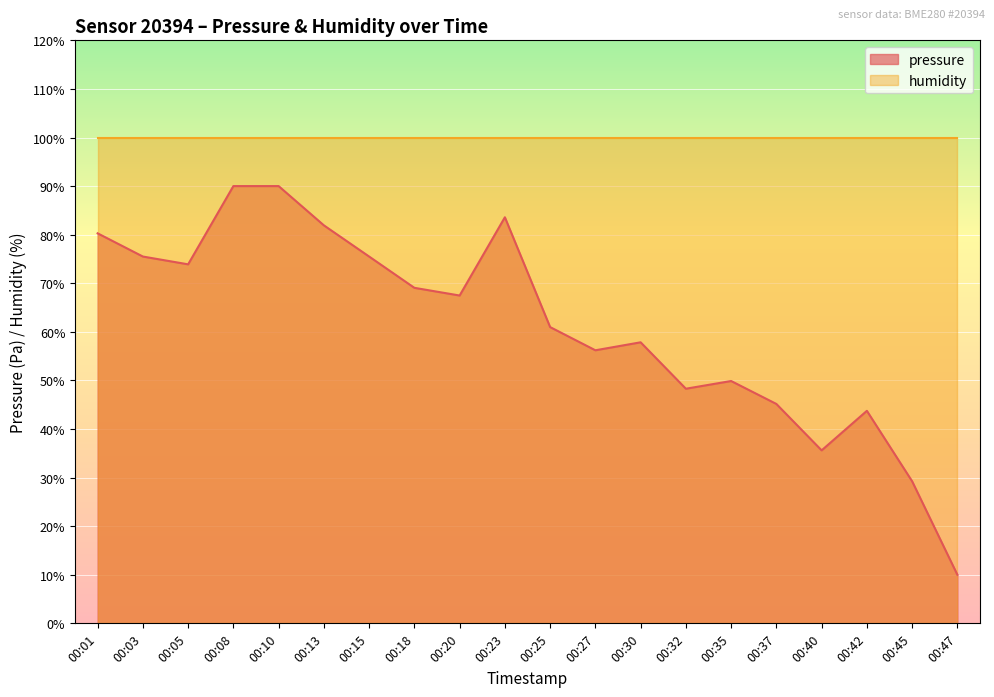

How many interior local valleys (lower than both neighbors) does the data have?

5